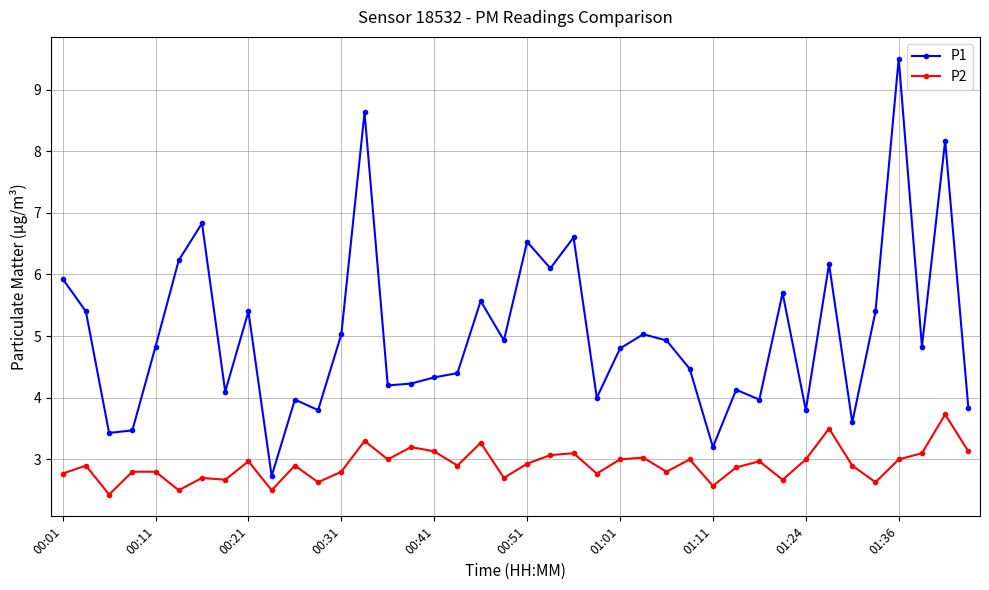

True or false: P1 and P2 cross at least once.

False